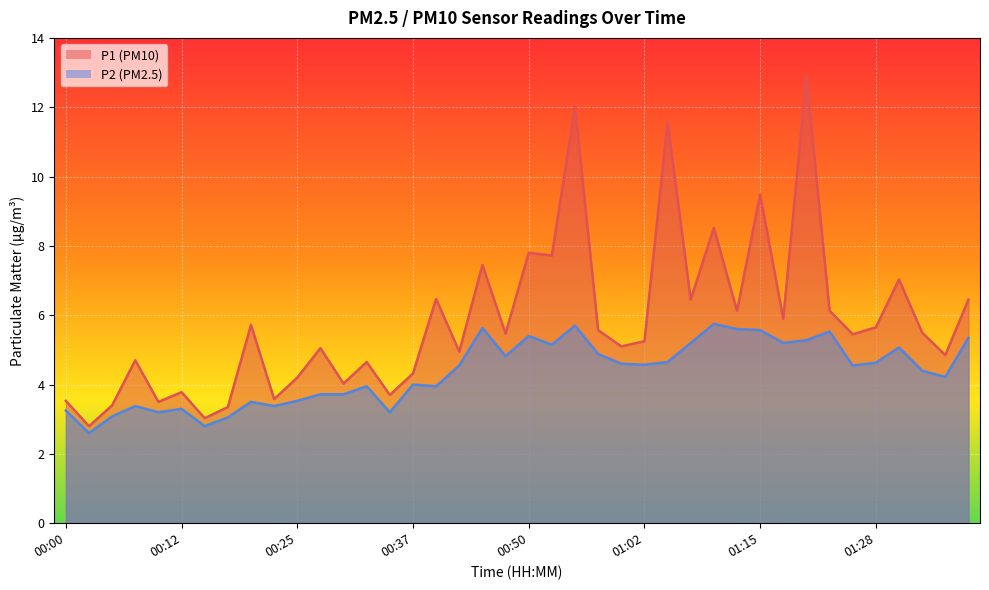

What is the label of the 6th point from the right?

01:25